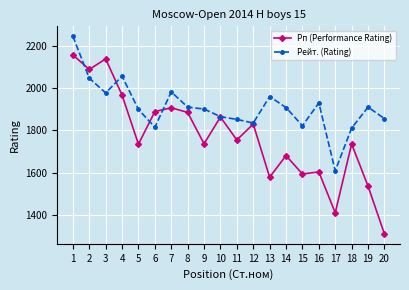

List the series in order of their overall mean, highest first.

Рейт. (Rating), Рп (Performance Rating)